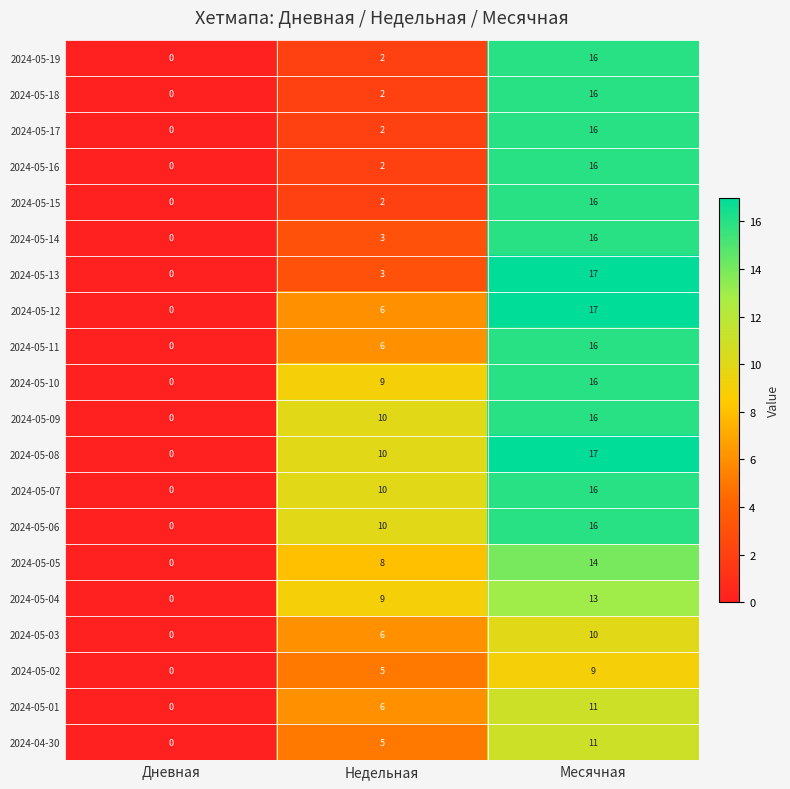

What is the difference between the maximum and second lowest values in the 2024-05-14 series?

13